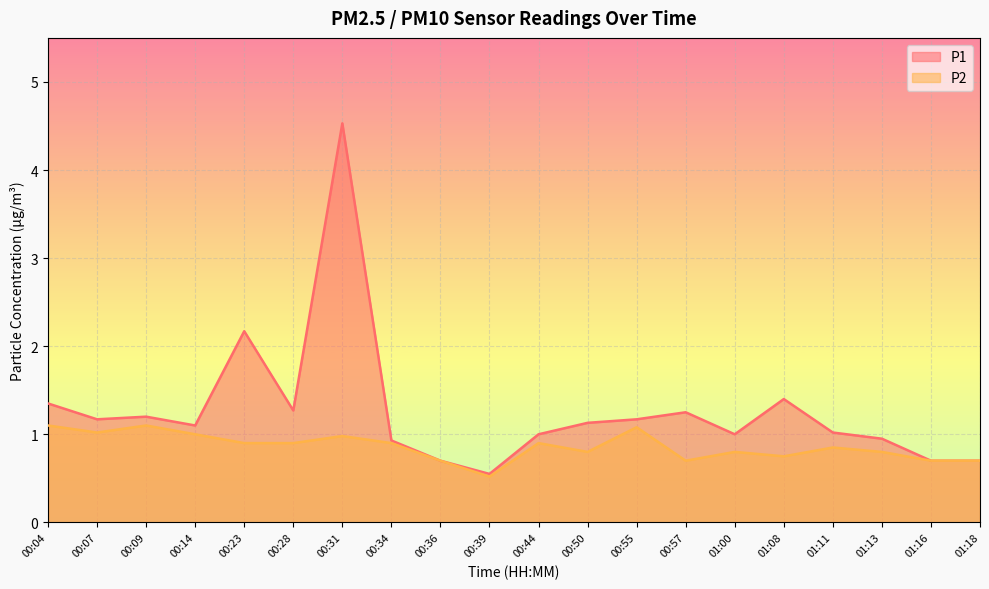

Reading right to left, transcribe all the data shown in this chart.

P1: 0.7	0.7	0.9	1.0	1.4	1.0	1.2	1.2	1.1	1.0	0.6	0.7	0.9	4.5	1.3	2.2	1.1	1.2	1.2	1.4
P2: 0.7	0.7	0.8	0.8	0.8	0.8	0.7	1.1	0.8	0.9	0.5	0.7	0.9	1.0	0.9	0.9	1.0	1.1	1.0	1.1